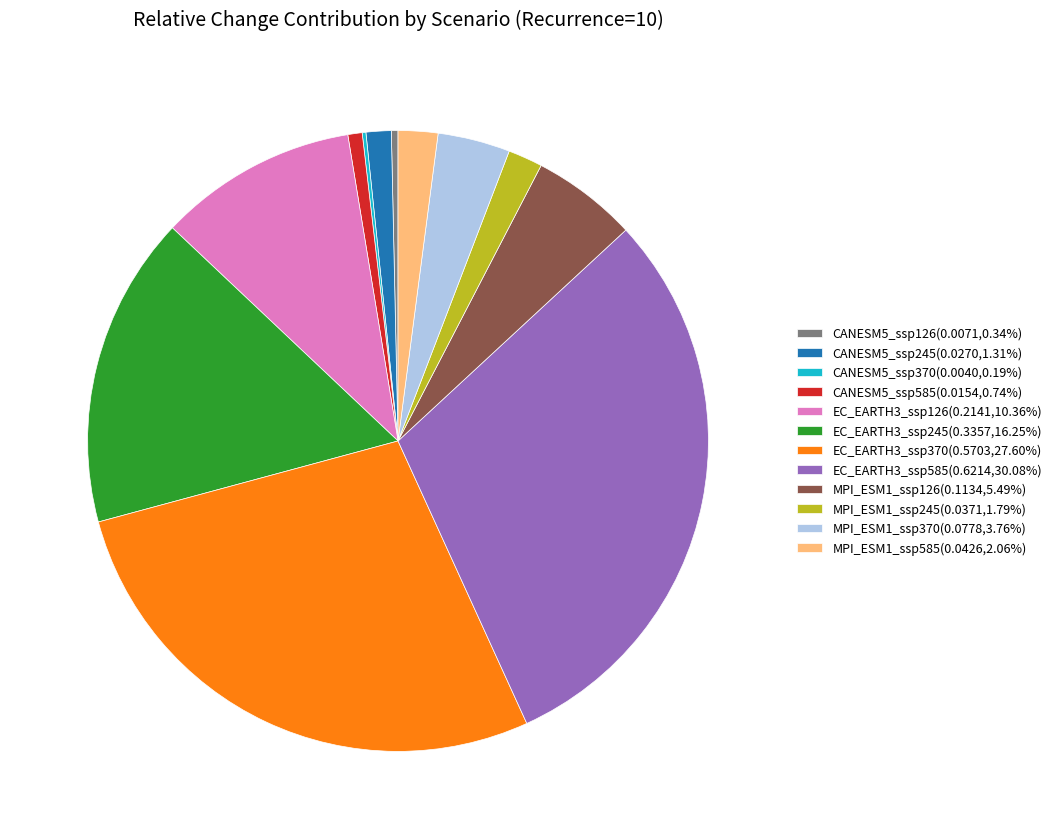

Is the sum of CANESM5_ssp245(0.0270,1.31%) and MPI_ESM1_ssp370(0.0778,3.76%) greater than half?

No